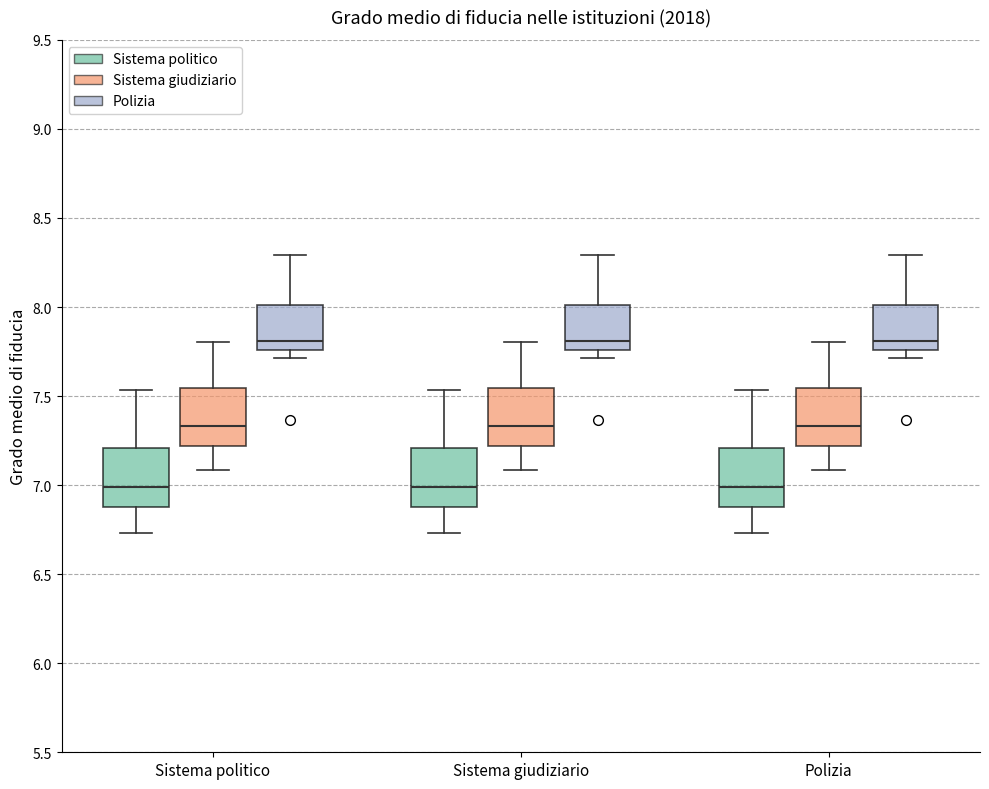

Reading left to right, transcribe this box plot: for each box, give where its median line is, the range the box spans, and where its two whiskers end, as read against the y-axis. The values are not printed on the chart, so give them approximately, as read against the axis.

Sistema politico (Sistema politico): median 7.00, box 6.90 to 7.20, whiskers 6.75 to 7.55
Sistema politico (Sistema giudiziario): median 7.35, box 7.20 to 7.55, whiskers 7.10 to 7.80
Sistema politico (Polizia): median 7.80, box 7.75 to 8.00, whiskers 7.70 to 8.30
Sistema giudiziario (Sistema politico): median 7.00, box 6.90 to 7.20, whiskers 6.75 to 7.55
Sistema giudiziario (Sistema giudiziario): median 7.35, box 7.20 to 7.55, whiskers 7.10 to 7.80
Sistema giudiziario (Polizia): median 7.80, box 7.75 to 8.00, whiskers 7.70 to 8.30
Polizia (Sistema politico): median 7.00, box 6.90 to 7.20, whiskers 6.75 to 7.55
Polizia (Sistema giudiziario): median 7.35, box 7.20 to 7.55, whiskers 7.10 to 7.80
Polizia (Polizia): median 7.80, box 7.75 to 8.00, whiskers 7.70 to 8.30